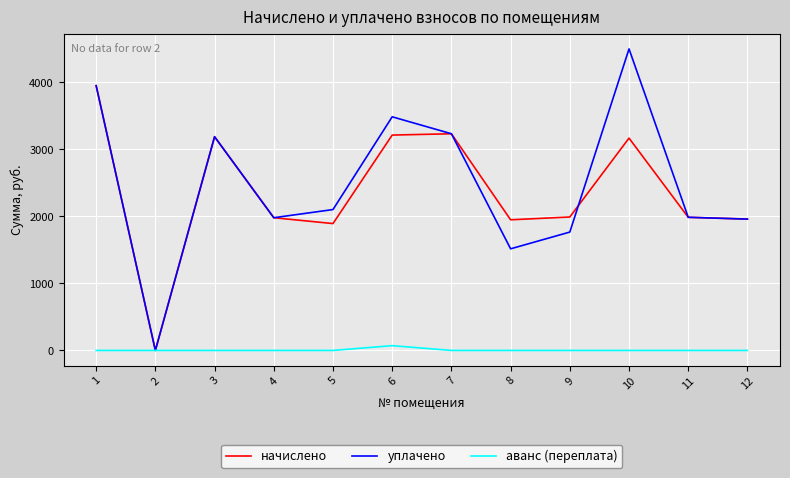

What is the maximum value shown in the chart?

4500.0